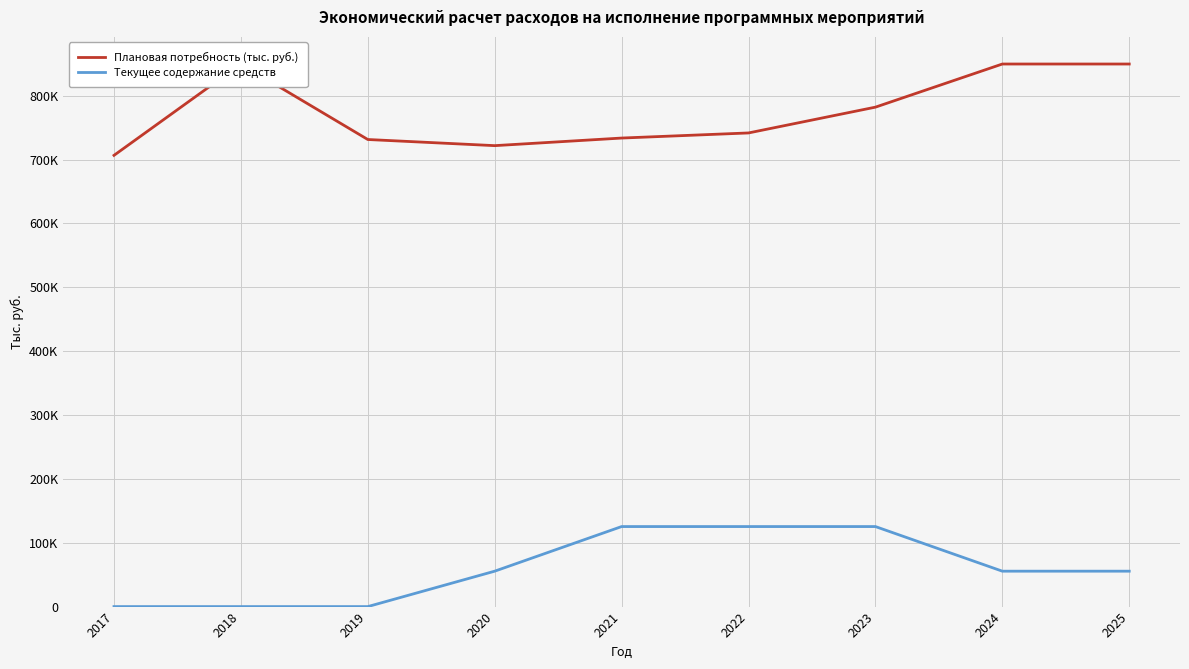

Is this an area chart (filled region under the line)?

No